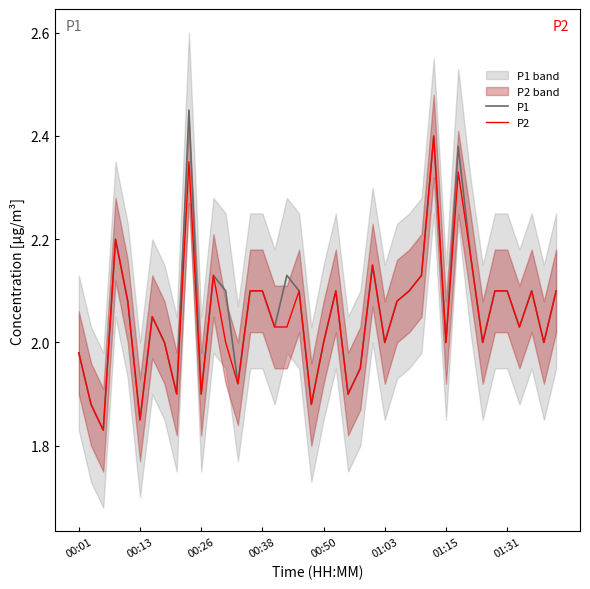

Which series has the largest total across all categories?

P1